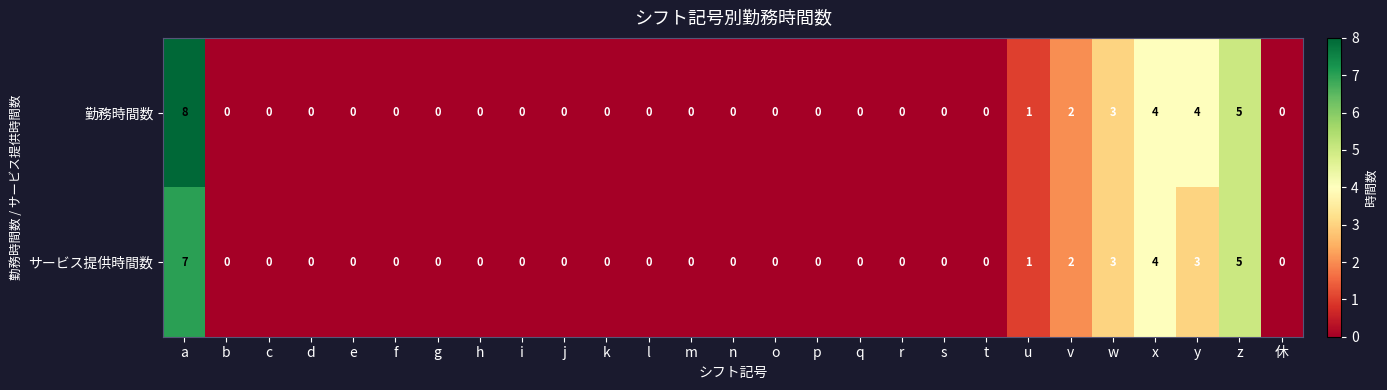

What is the difference between the maximum and minimum values in the 勤務時間数 series?

8